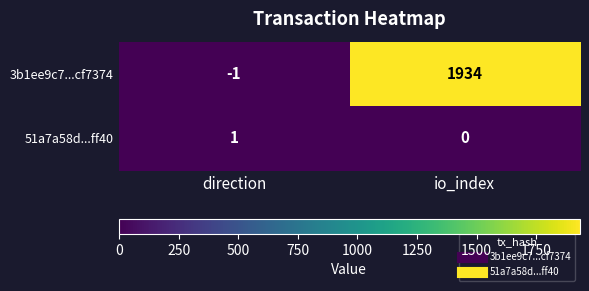

True or false: 51a7a58d...ff40 has a value of -1 at io_index.

False